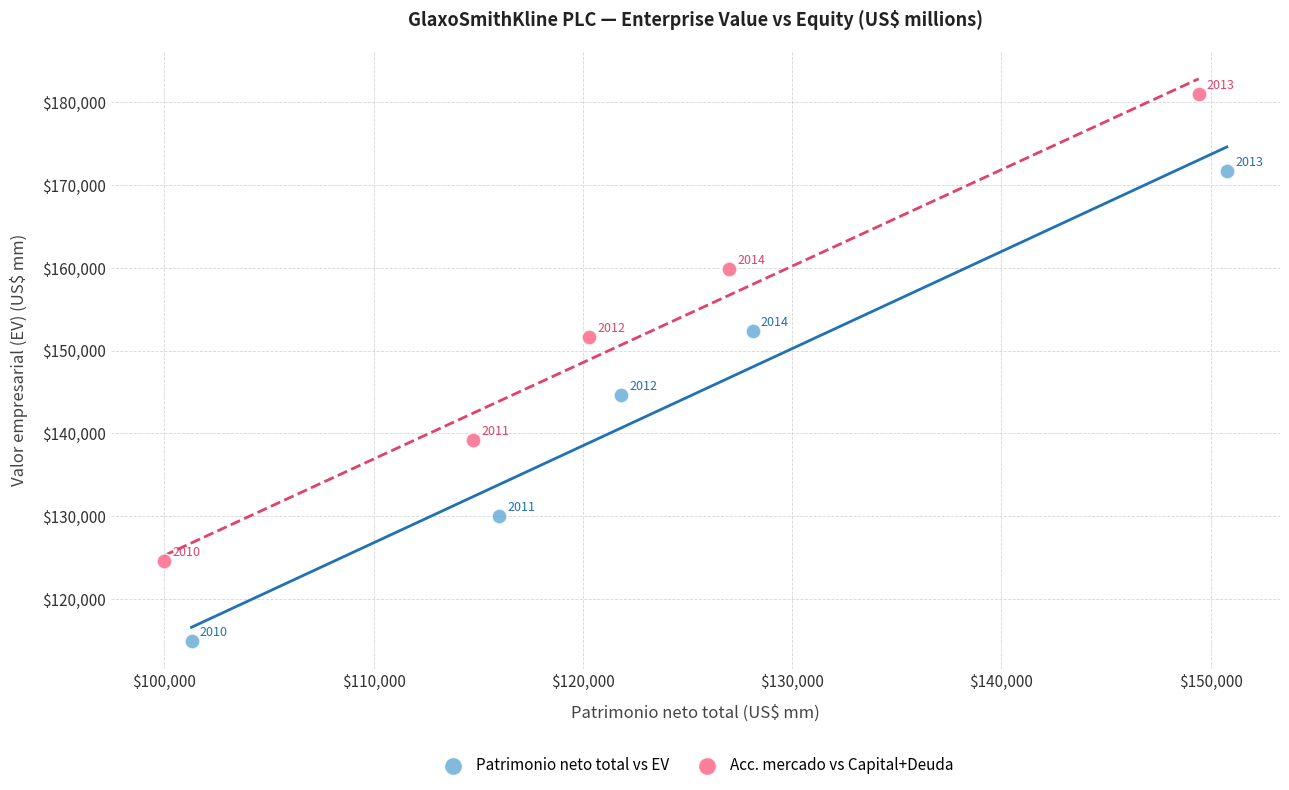

Which series contains the highest Y value?

Acc. mercado vs Capital+Deuda